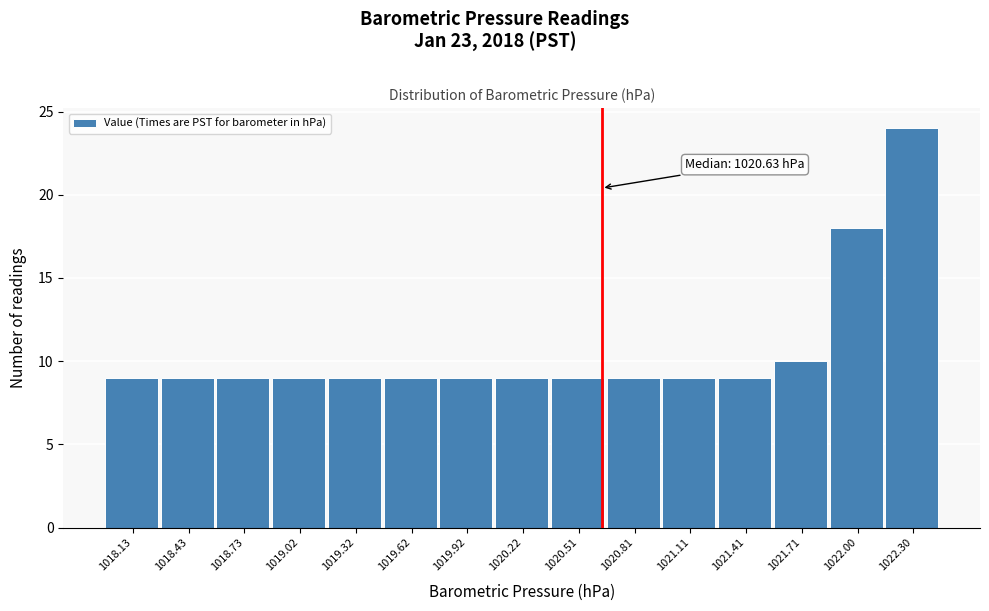

Which range on the x-axis has the tallest bar?

1022.15 to 1022.45